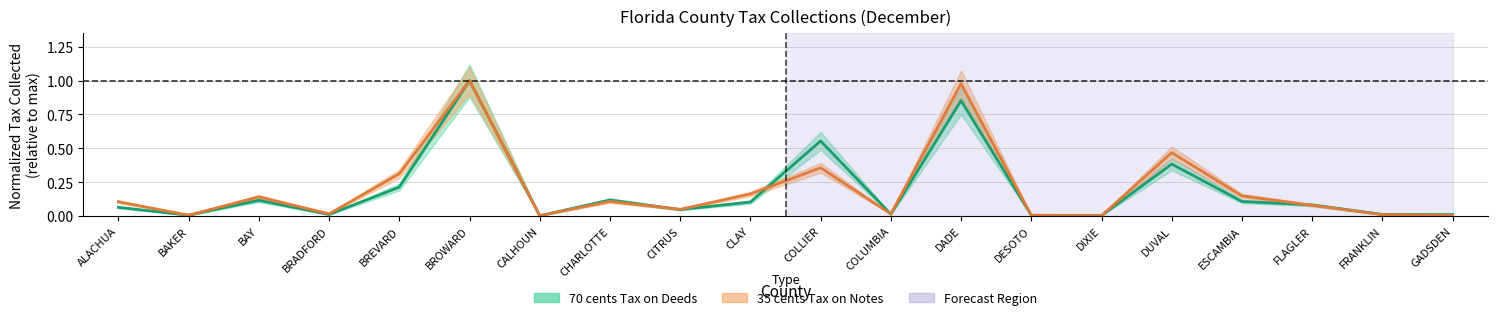

List the series in order of their peak value, lowest first.

70 cents Tax on Deeds, 35 cents Tax on Notes